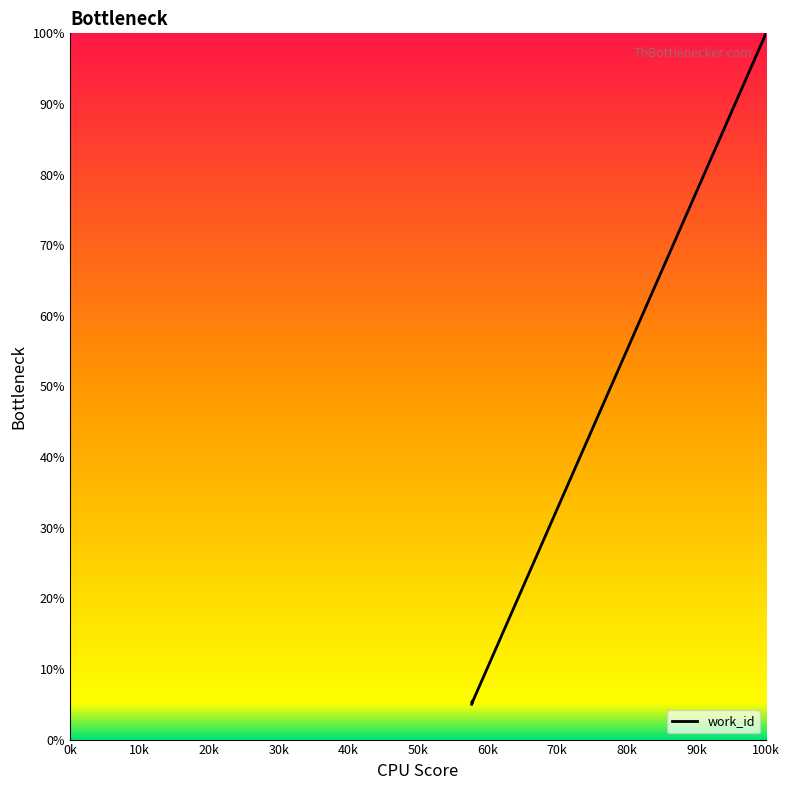

What is the greatest value displayed?

100.0